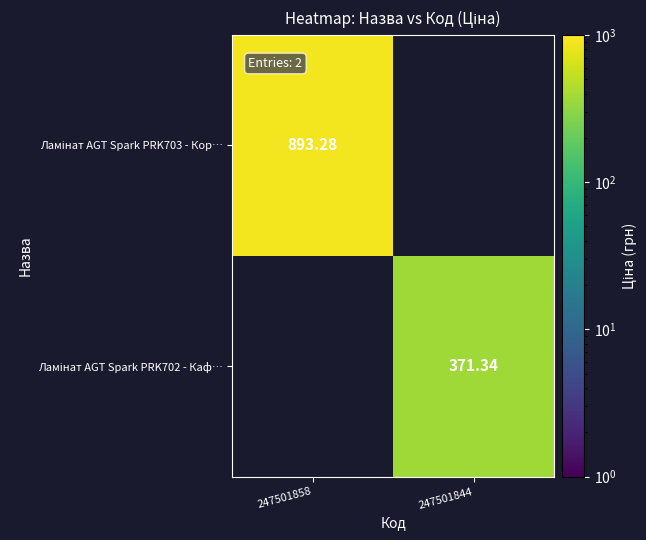

What is the difference between the maximum and minimum values in the Ламінат AGT Spark PRK703 - Кор… series?

893.3